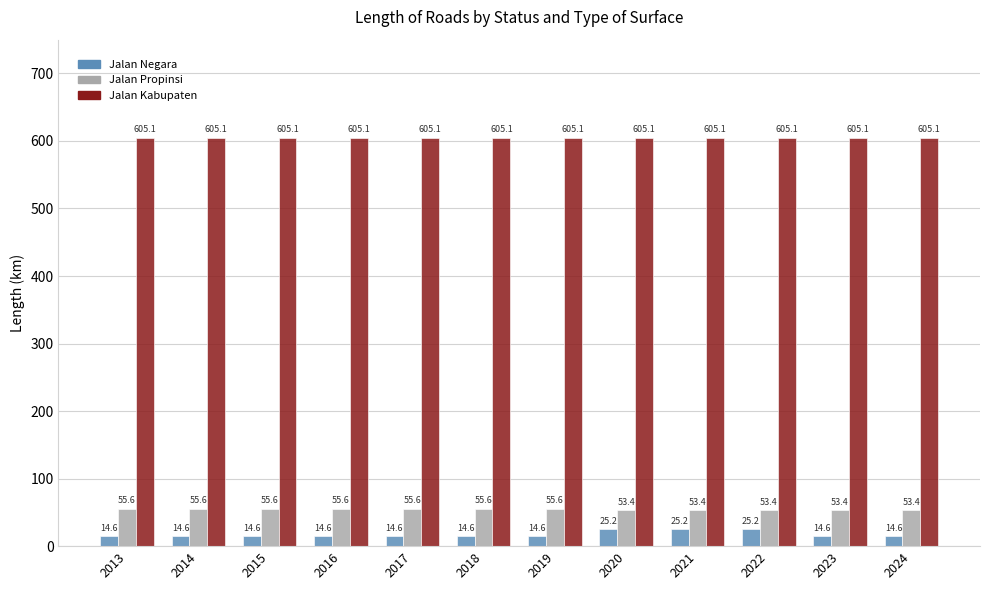

The Jalan Kabupaten series shows 605.1 at 2022. True or false?

True